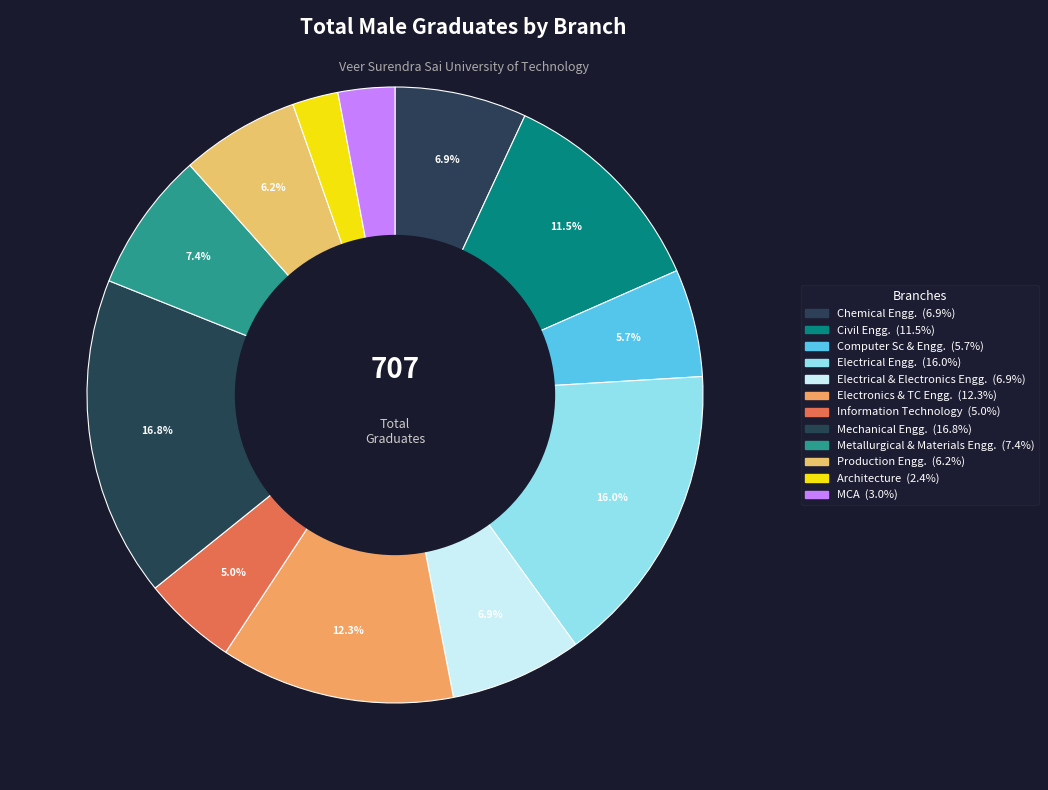

Which category has the biggest portion of the pie?

Mechanical Engg.